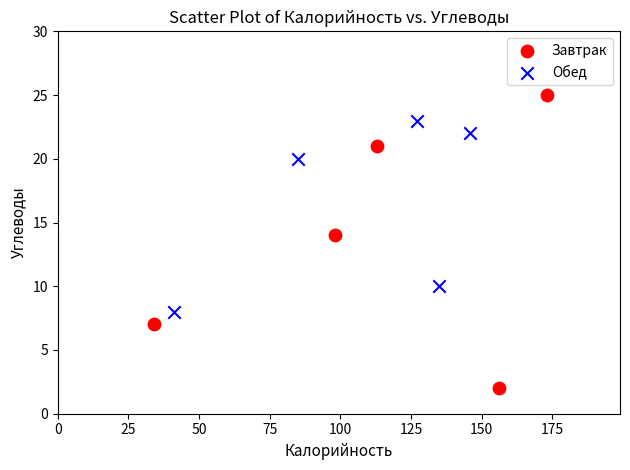

Which series contains the highest Y value?

Завтрак